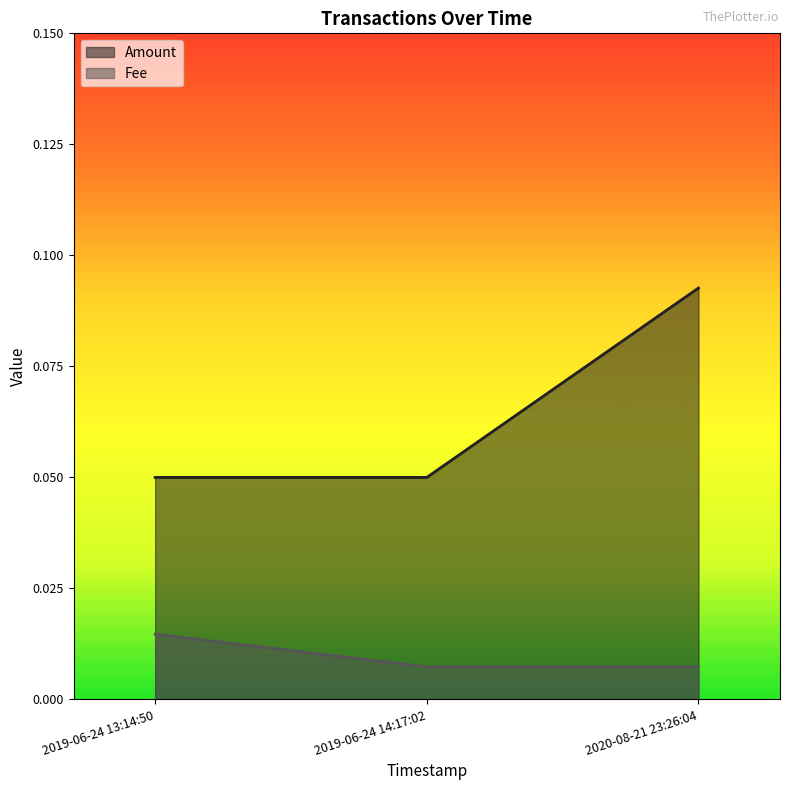

Does the chart display data point markers on the line(s)?

No